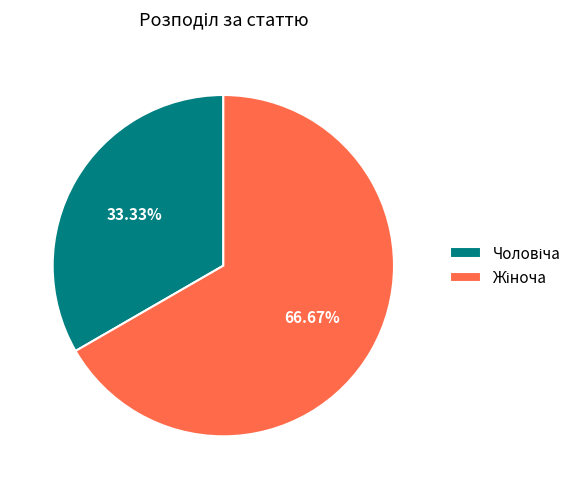

Is there a majority slice in this chart?

Yes